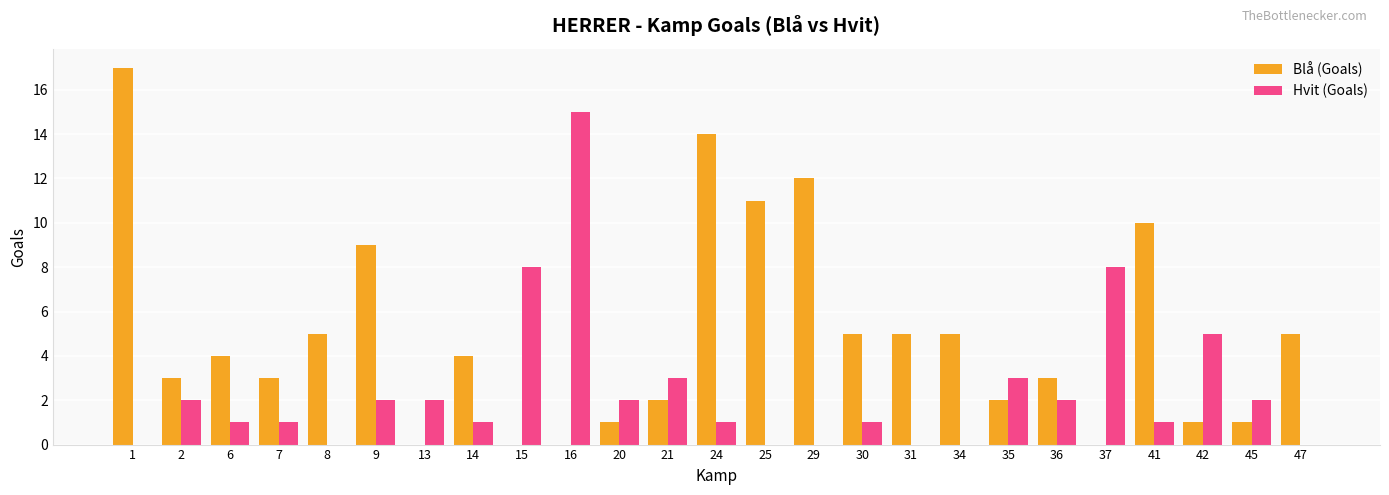

What is the total value across all series at 41?

11